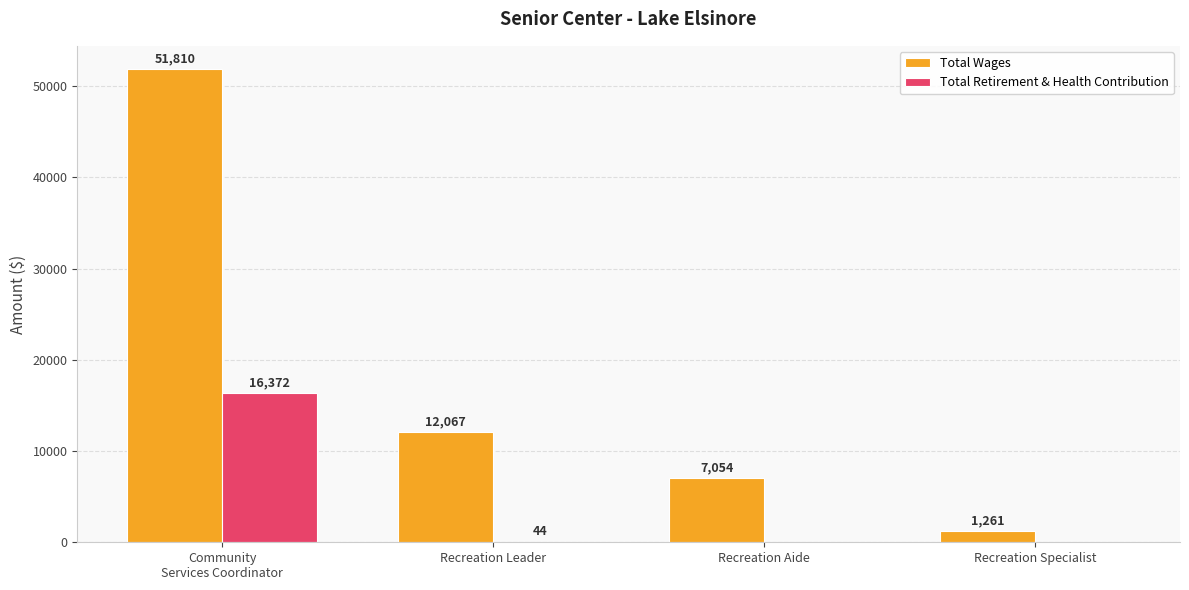

What is the maximum value shown in the chart?

51810